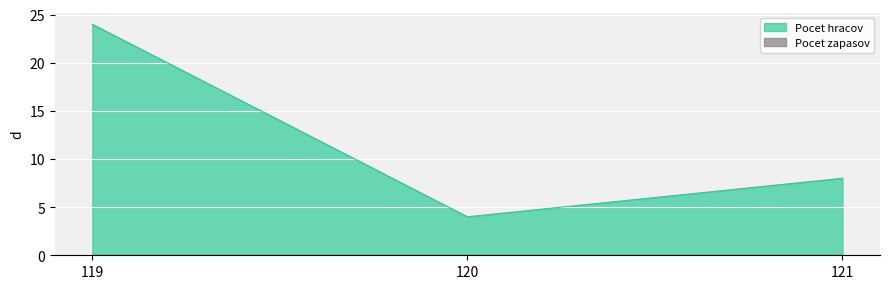

True or false: Pocet hracov has a value of 24 at 119.

True